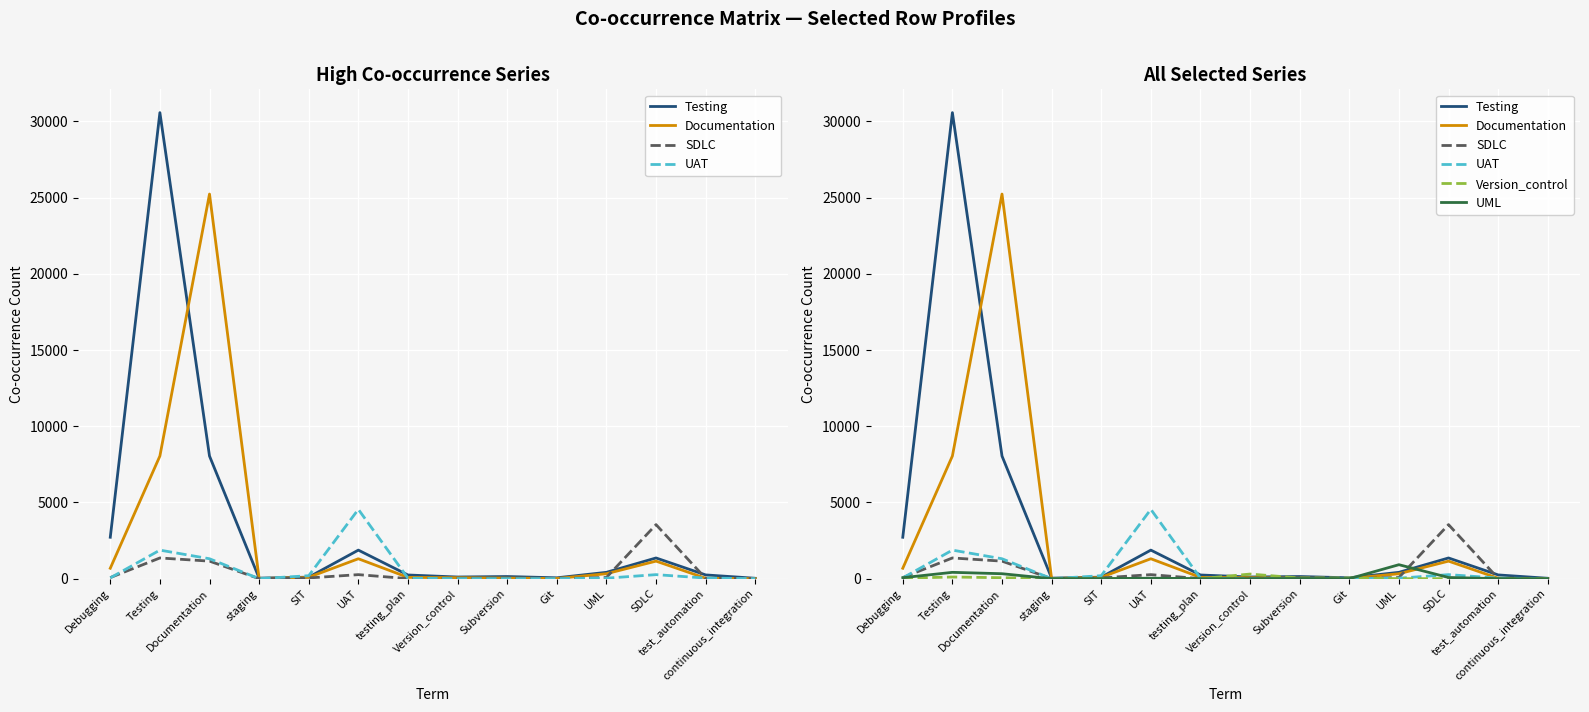

Which series has the largest range (max minus min)?

Testing